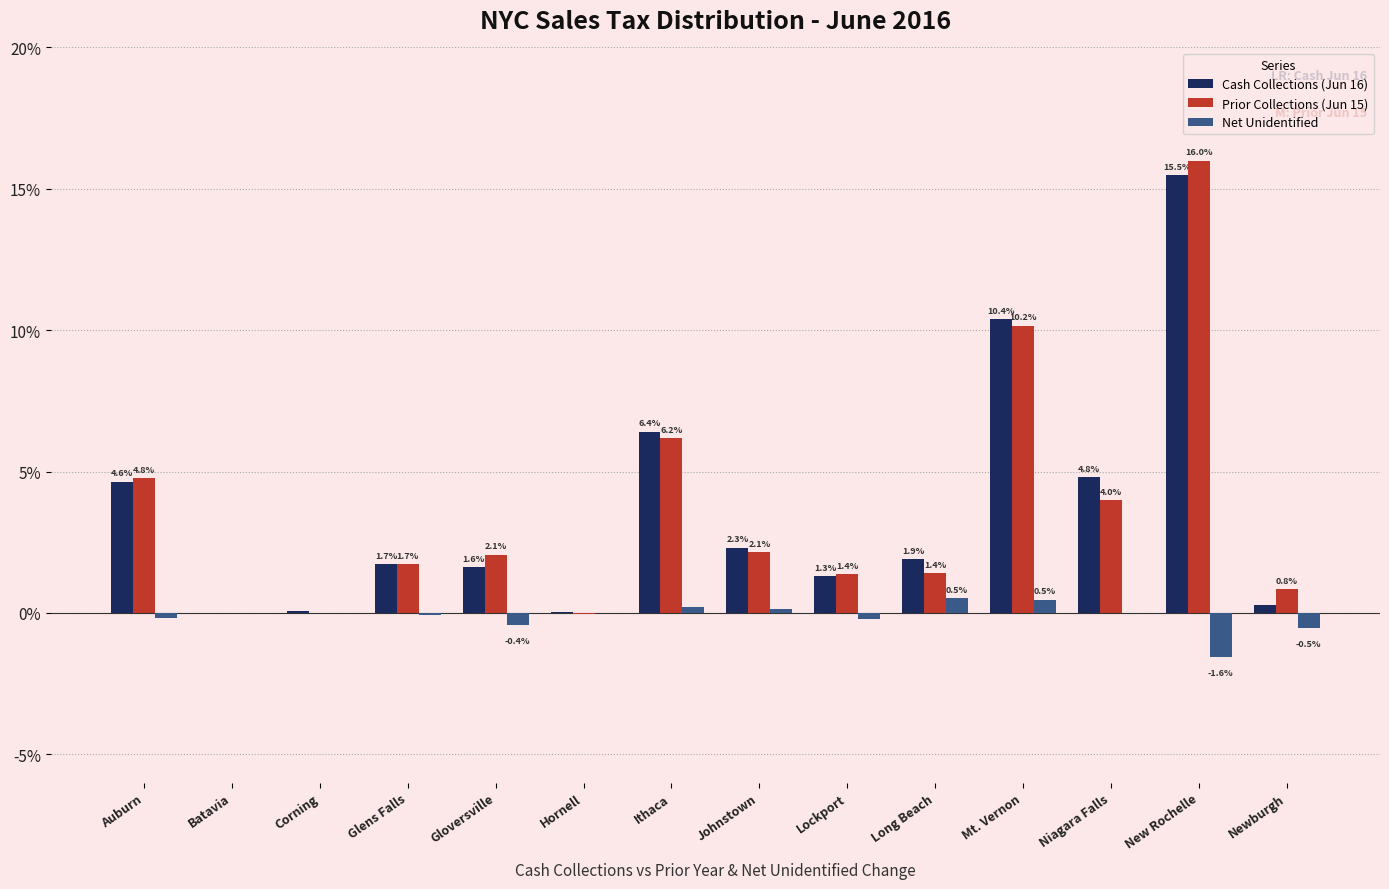

Which series has the largest total across all categories?

Cash Collections (Jun 16)